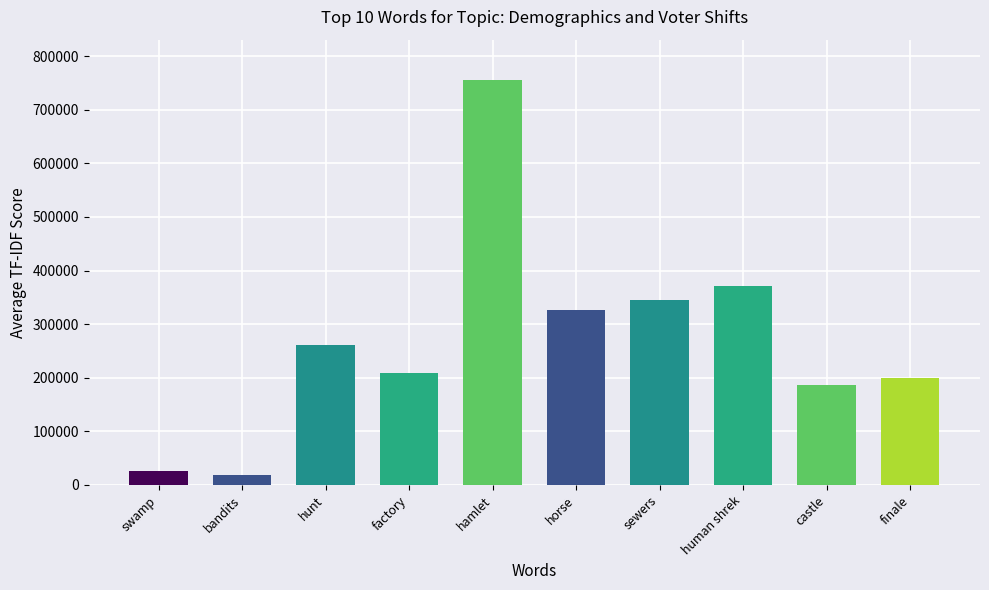

What is the value of the 5th bar from the left?

755431